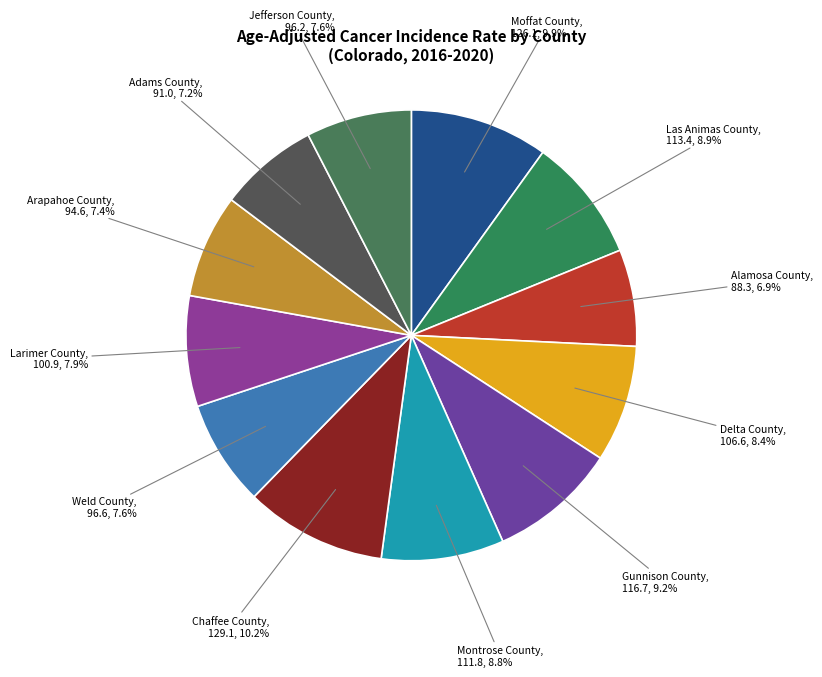

Is the sum of Arapahoe County and Delta County greater than half?

No